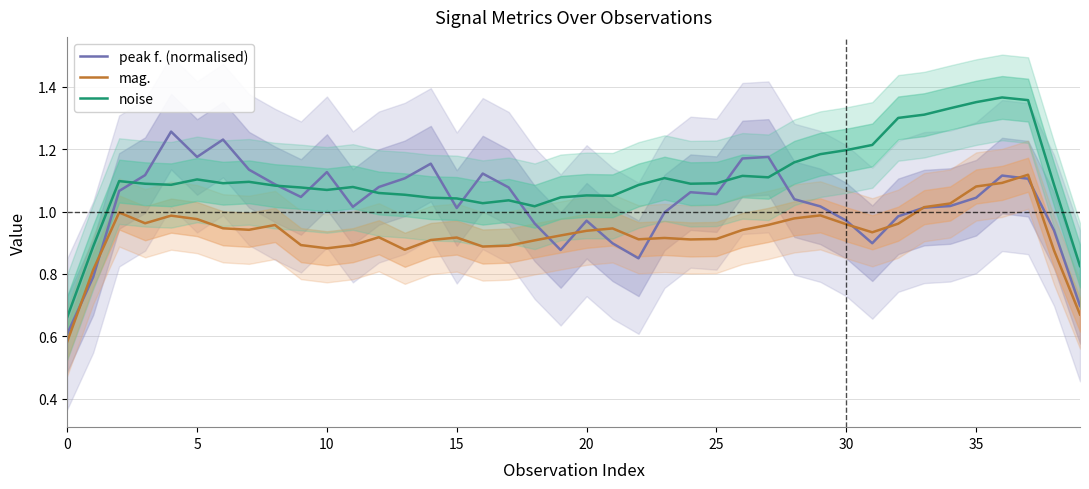

True or false: noise and mag. cross at least once.

False